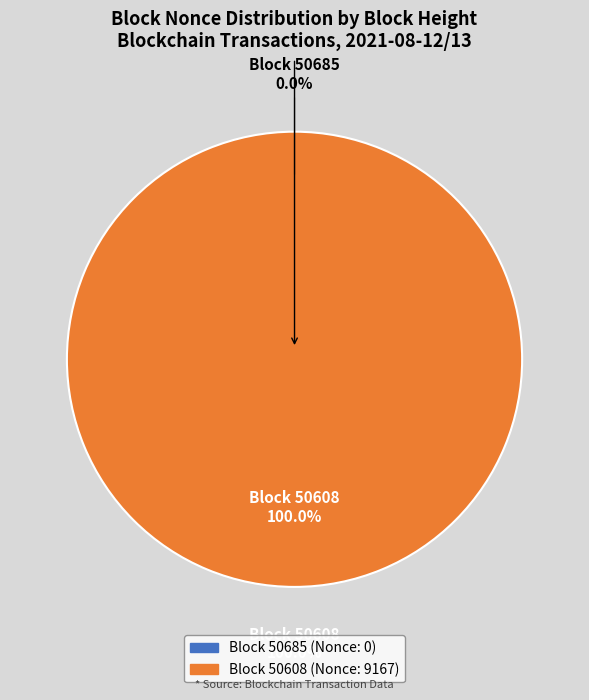

Is it true that 50685 is 0% of the pie?

True